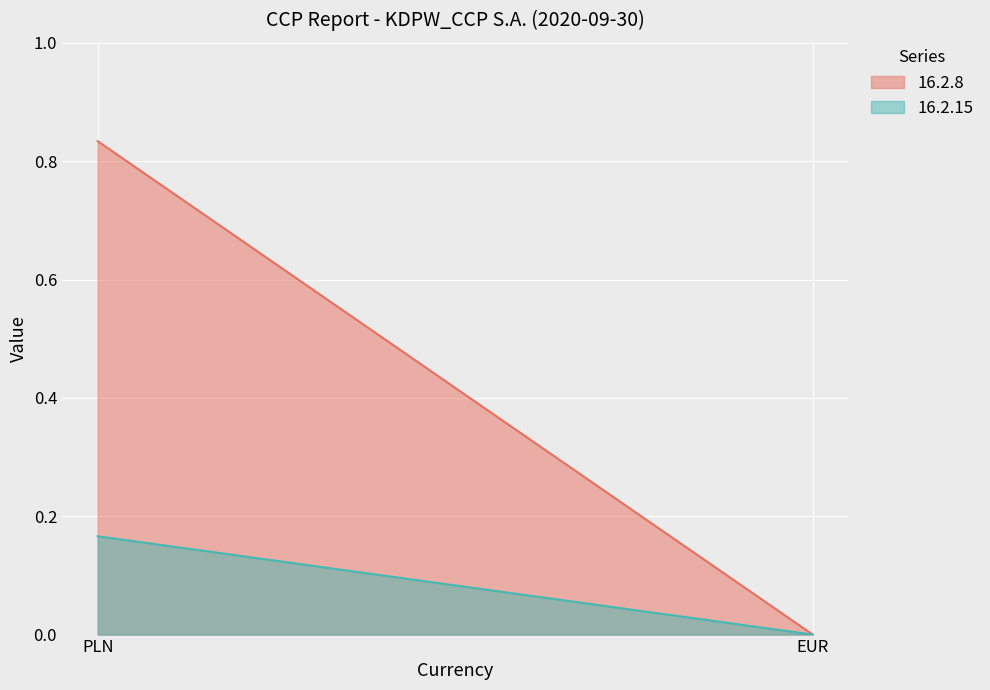

How many data points does each series have?

2